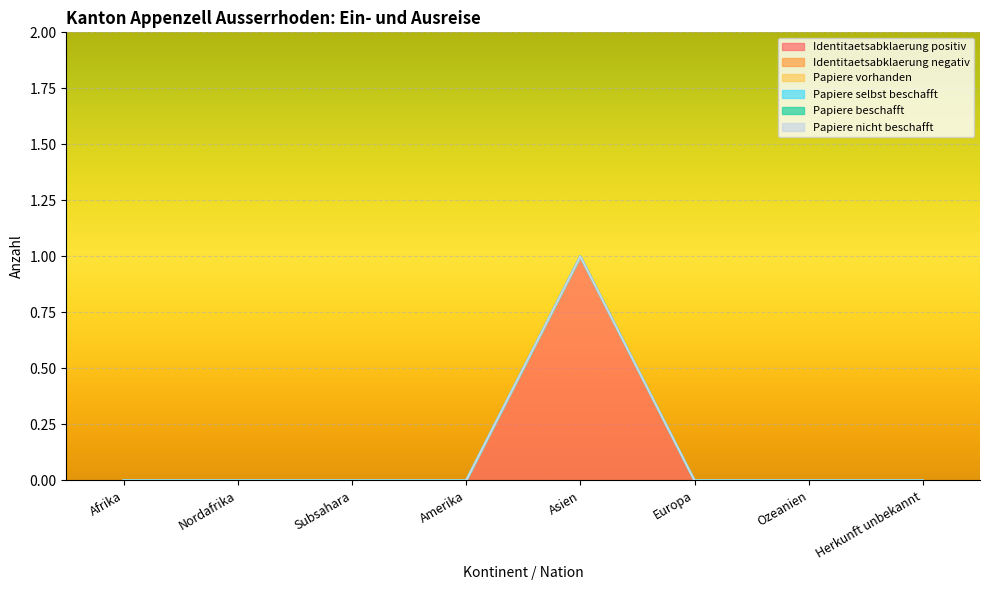

What is the label of the 2nd point from the left?

Nordafrika